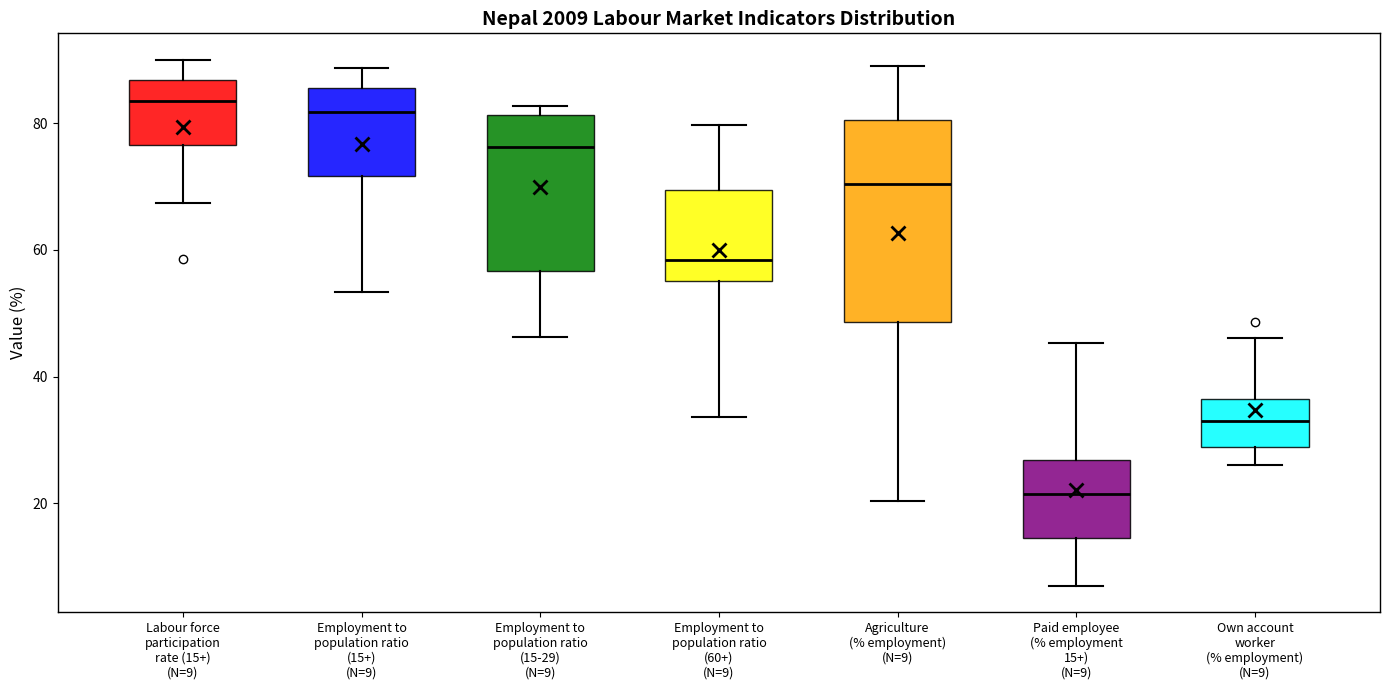

Reading left to right, transcribe this box plot: for each box, give where its median line is, the range the box spans, and where its two whiskers end, as read against the y-axis. The values are not printed on the chart, so give them approximately, as read against the axis.

Labour force participation rate (15+) (N=9): median 84, box 76 to 86, whiskers 68 to 90
Employment to population ratio (15+) (N=9): median 82, box 72 to 86, whiskers 54 to 88
Employment to population ratio (15-29) (N=9): median 76, box 56 to 82, whiskers 46 to 82 (just above the box's upper edge)
Employment to population ratio (60+) (N=9): median 58, box 56 to 70, whiskers 34 to 80
Agriculture (% employment) (N=9): median 70, box 48 to 80, whiskers 20 to 90
Paid employee (% employment 15+) (N=9): median 22, box 14 to 26, whiskers 8 to 46
Own account worker (% employment) (N=9): median 34, box 28 to 36, whiskers 26 to 46